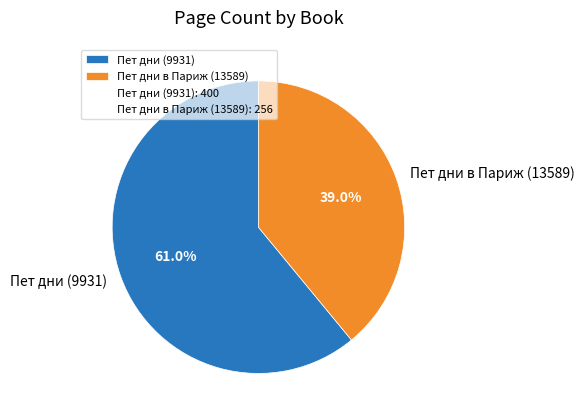

How many segments does this pie chart have?

2